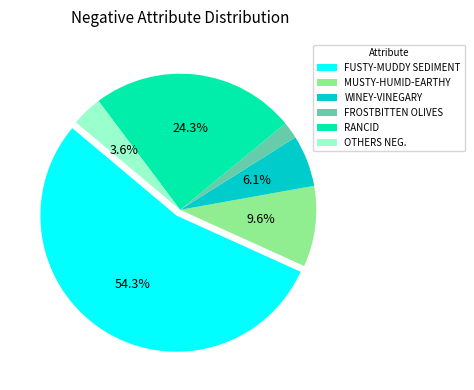

Which slice represents more than half of the pie?

FUSTY-MUDDY SEDIMENT